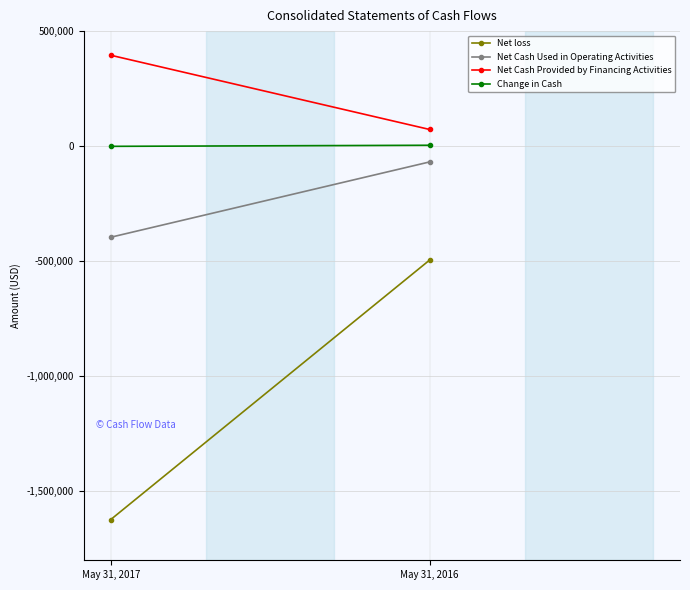

List the series in order of their overall mean, highest first.

Net Cash Provided by Financing Activities, Change in Cash, Net Cash Used in Operating Activities, Net loss